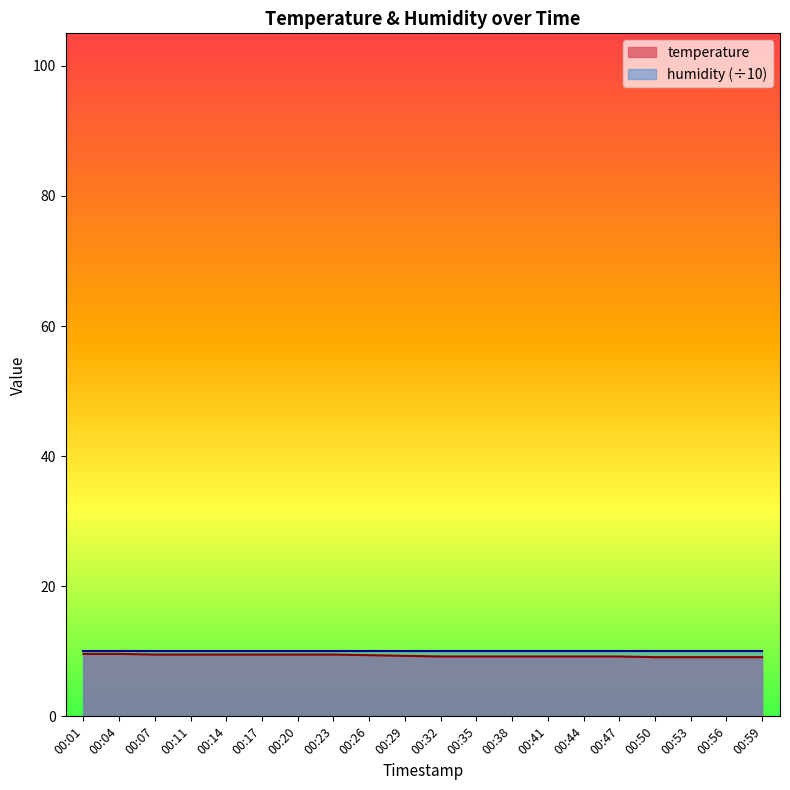

Which label corresponds to the smallest value in the chart?

00:50